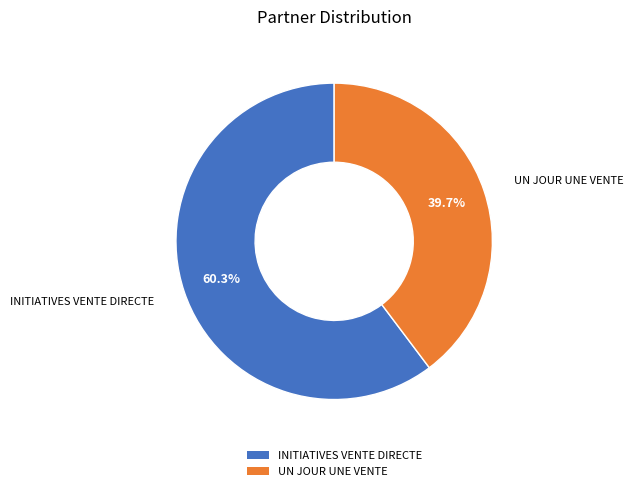

Rank the categories by value from highest to lowest.

INITIATIVES VENTE DIRECTE, UN JOUR UNE VENTE